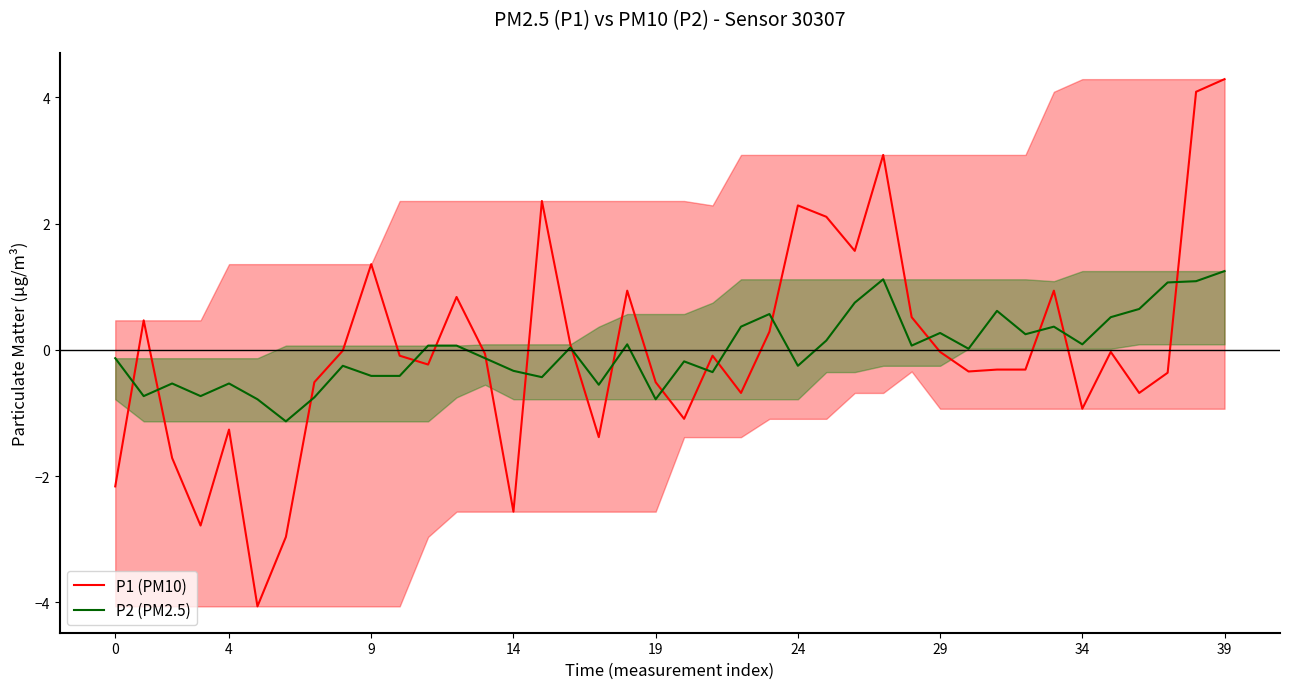

At how many categories does at least one series exceed 0?

25